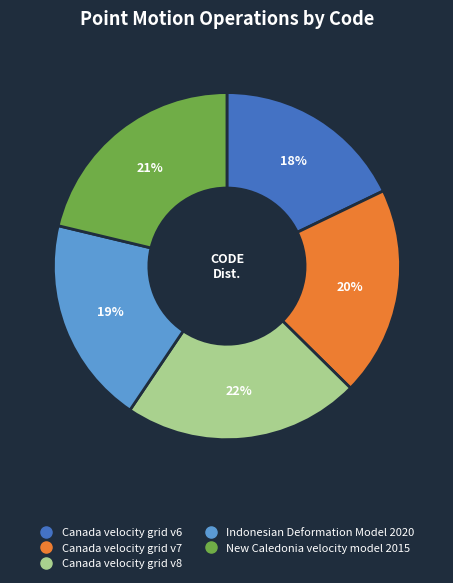

To the nearest percent, what percentage of the pie is Canada velocity grid v8?

22%